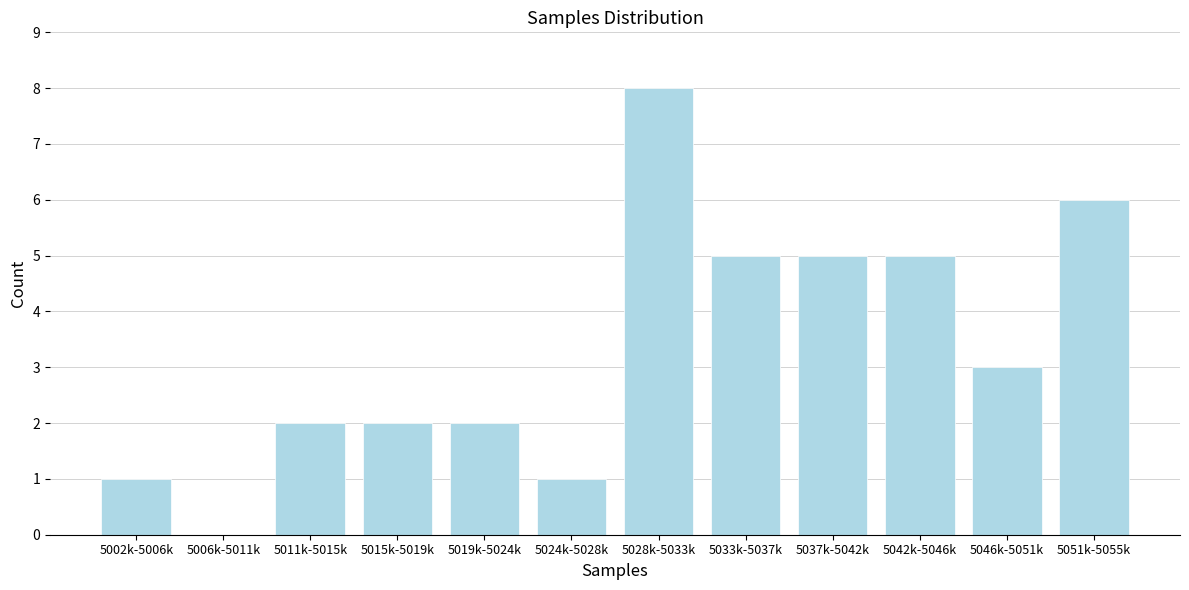

Reading left to right, list all the values displayed in this chart.

5002k-5006k=1	5006k-5011k=0	5011k-5015k=2	5015k-5019k=2	5019k-5024k=2	5024k-5028k=1	5028k-5033k=8	5033k-5037k=5	5037k-5042k=5	5042k-5046k=5	5046k-5051k=3	5051k-5055k=6